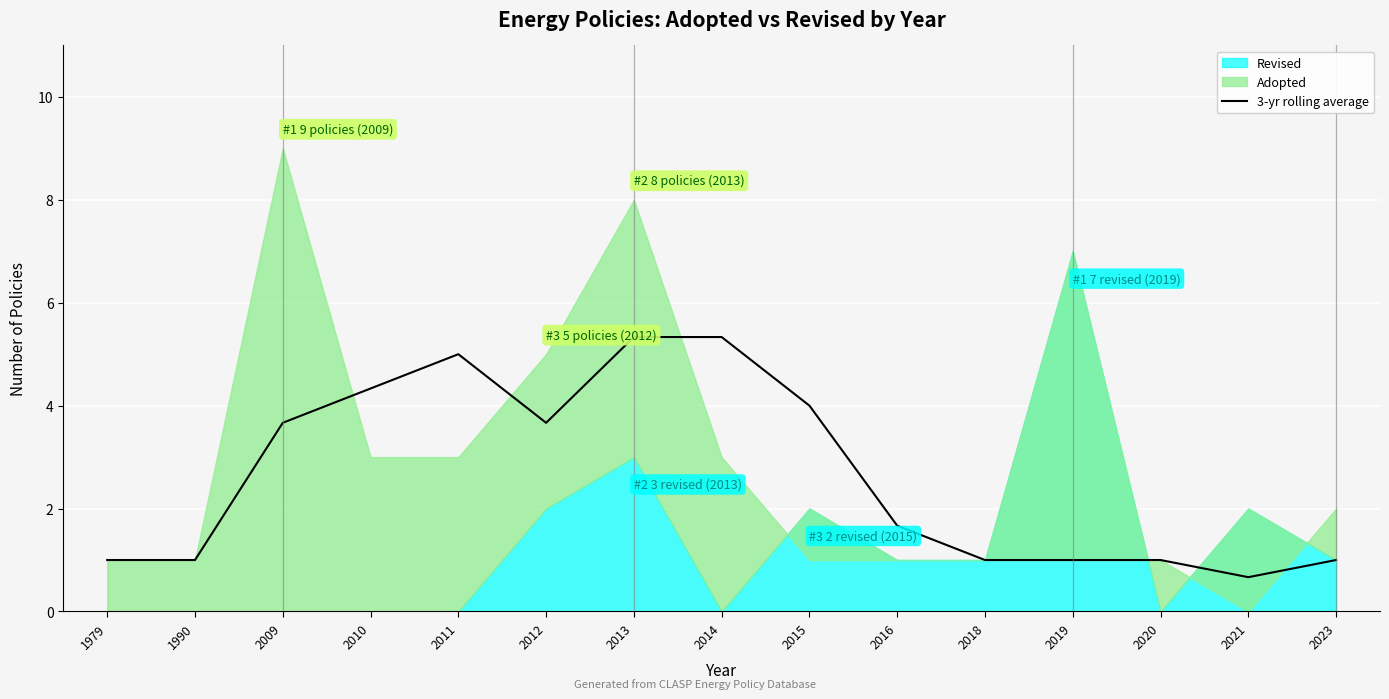

Is it true that 3-yr rolling average equals 5.0 at 2011?

True